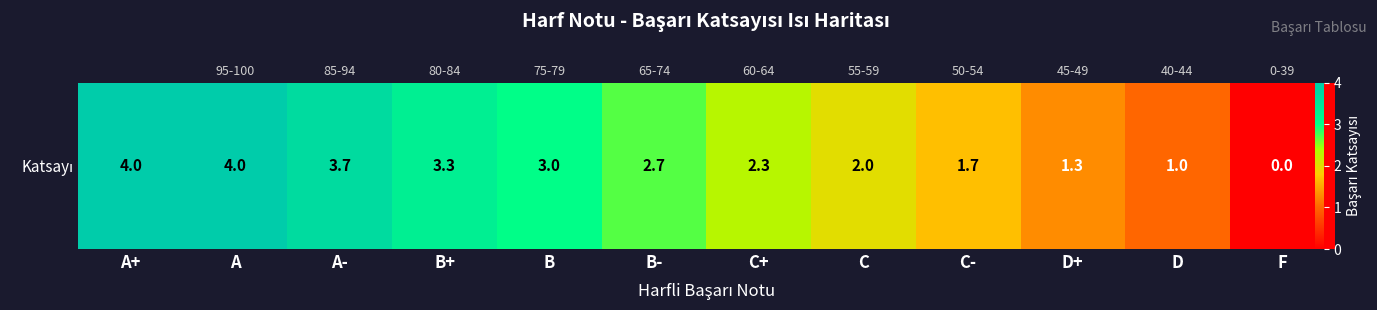

Which label corresponds to the largest value in the chart?

A+